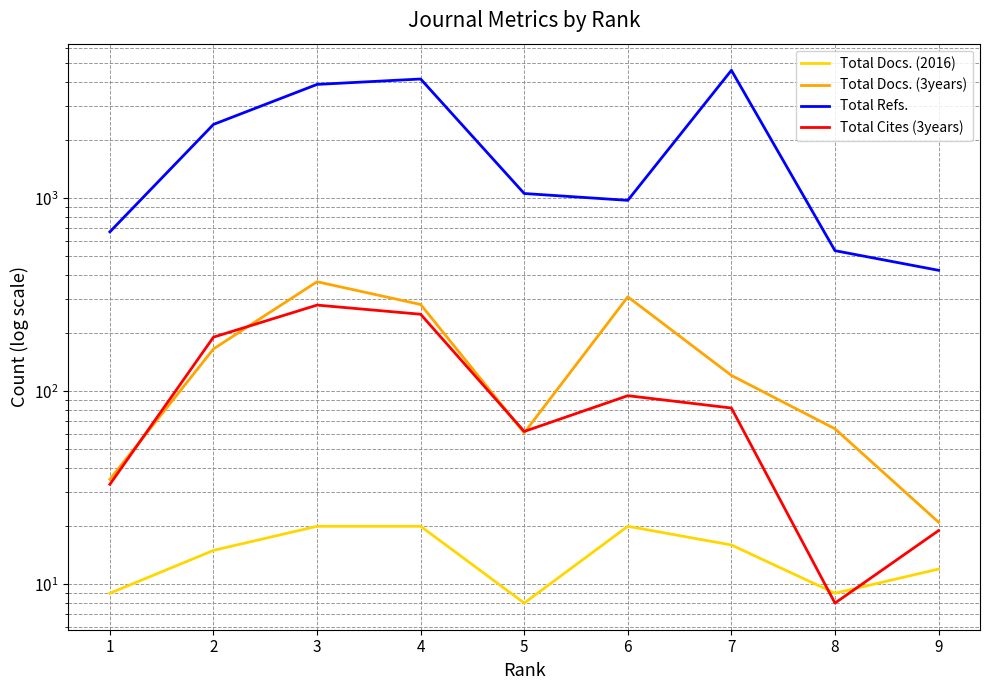

Which series has the largest range (max minus min)?

Total Refs.